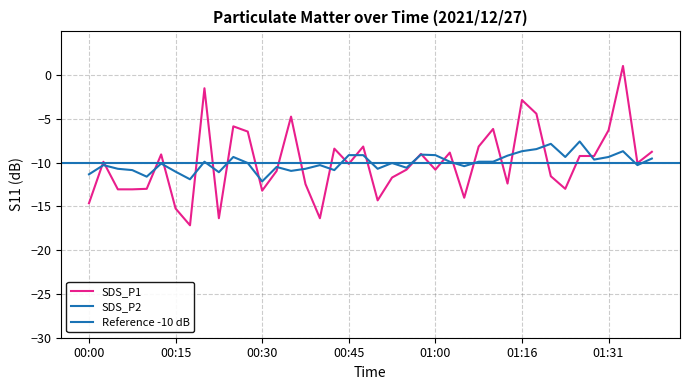

How many values in the SDS_P2 series exceed -10?

19